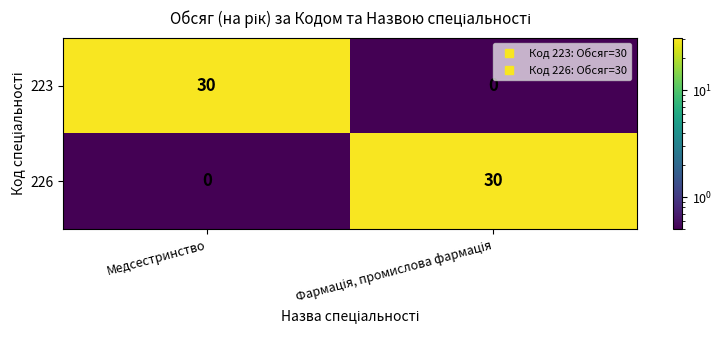

What is the difference between the maximum and minimum values in the 226 series?

30